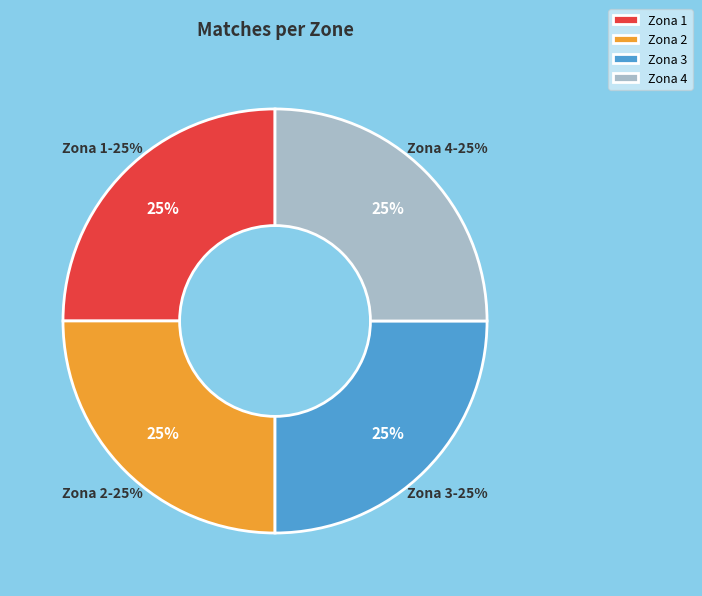

Approximately how many times larger is the value at Zona 4 compared to Zona 2?

1.0